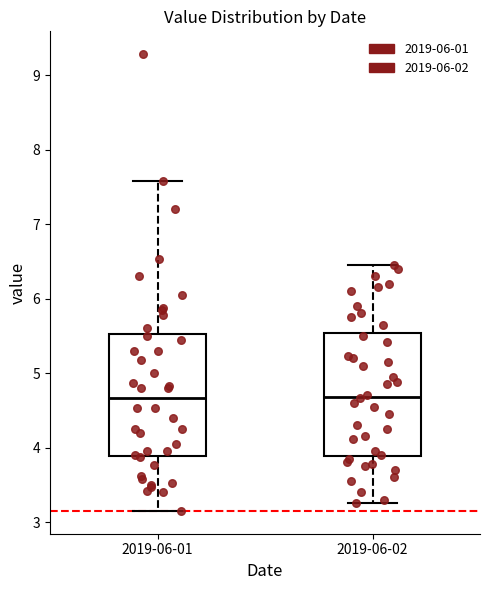

Where does the upper whisker of the box for 2019-06-02 end on the y-axis? The values are not printed on the chart, so give them approximately, as read against the axis.

6.5